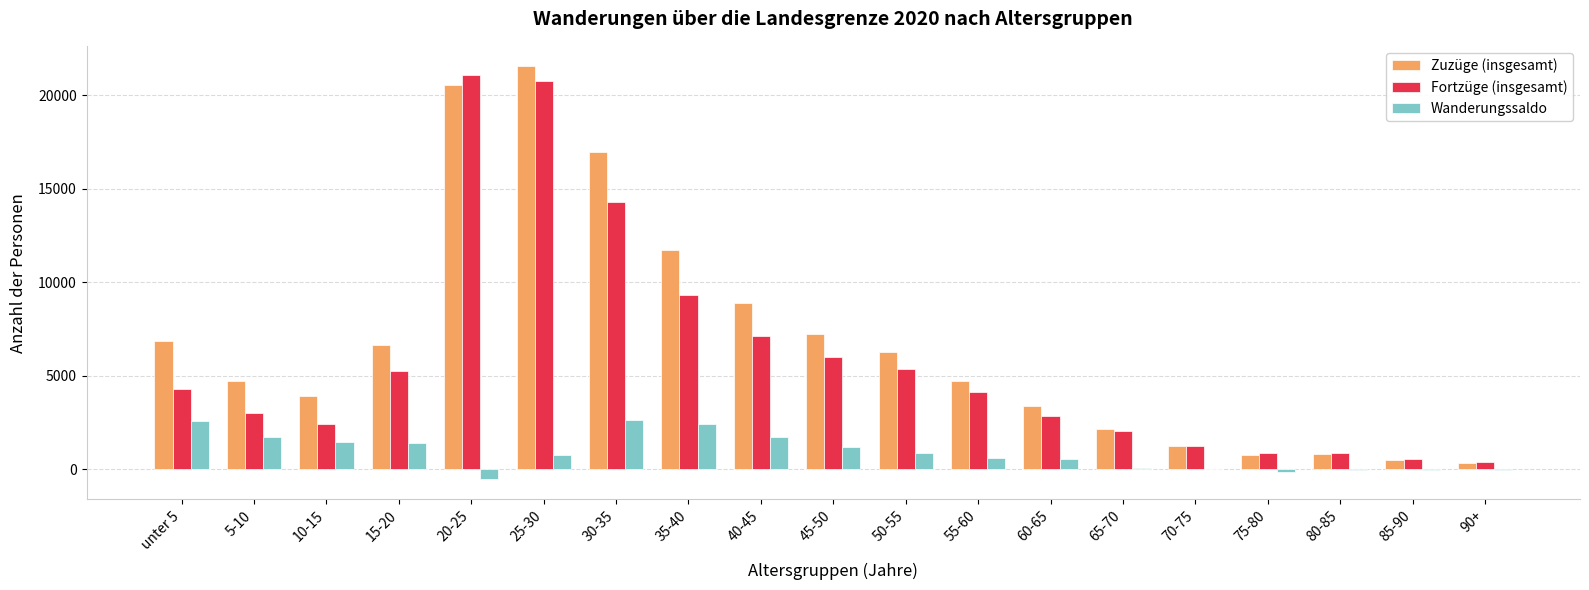

What is the highest value of the Wanderungssaldo series?

2649